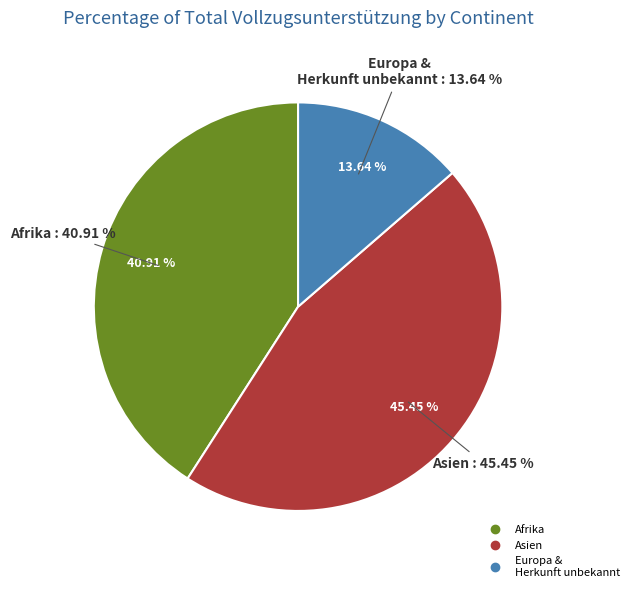

What is the change in value from Afrika to Europa / Herkunft unbekannt?

-6